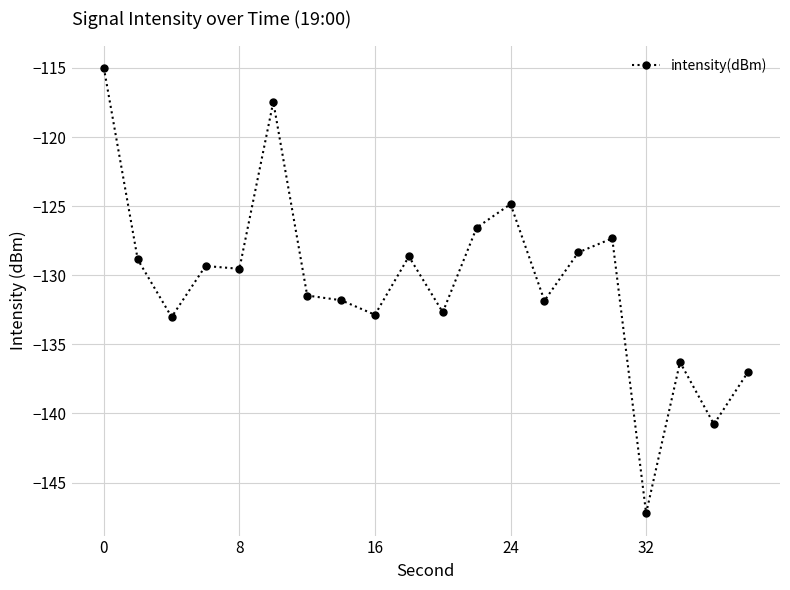

Reading left to right, transcribe all the data shown in this chart.

-115.0	-128.9	-133.0	-129.3	-129.5	-117.5	-131.5	-131.8	-132.9	-128.6	-132.7	-126.6	-124.9	-131.8	-128.3	-127.3	-147.2	-136.3	-140.8	-137.0